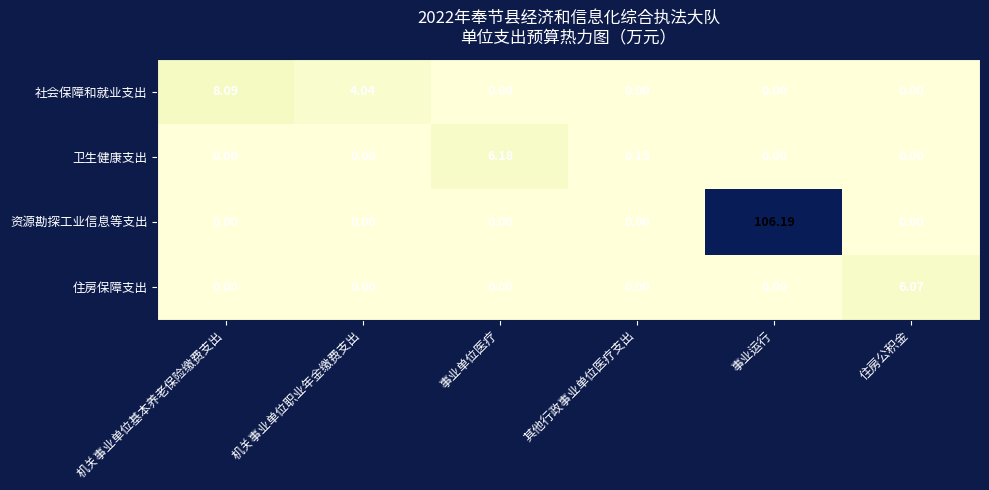

At which label does 社会保障和就业支出 reach its peak?

机关事业单位基本养老保险缴费支出